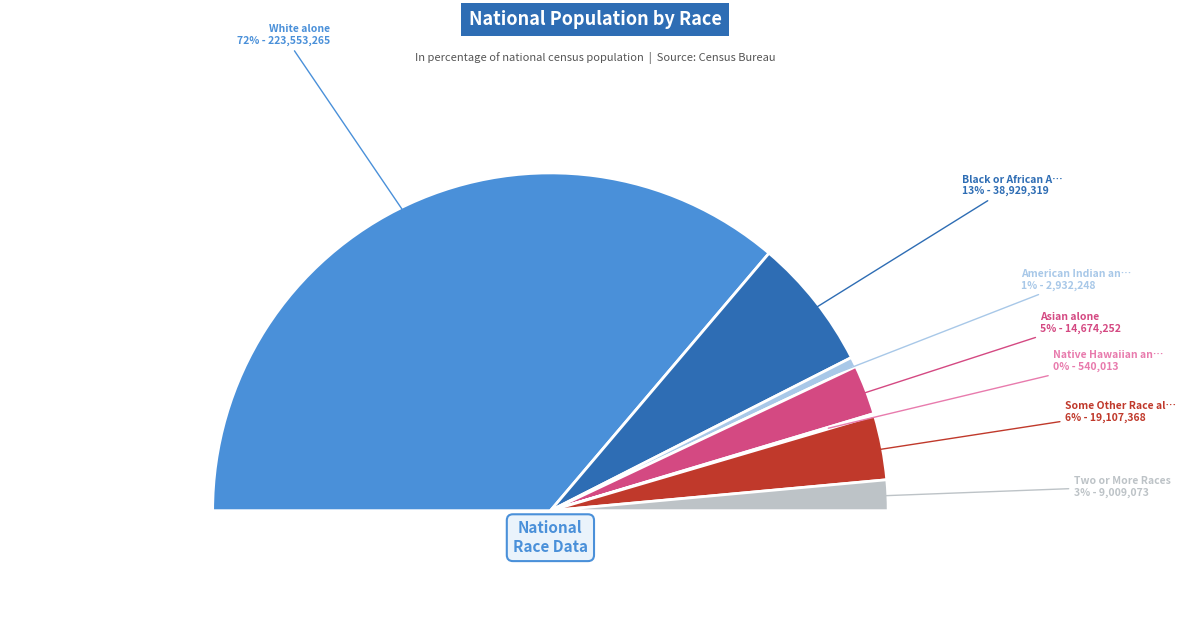

Count the number of slices in the pie.

7